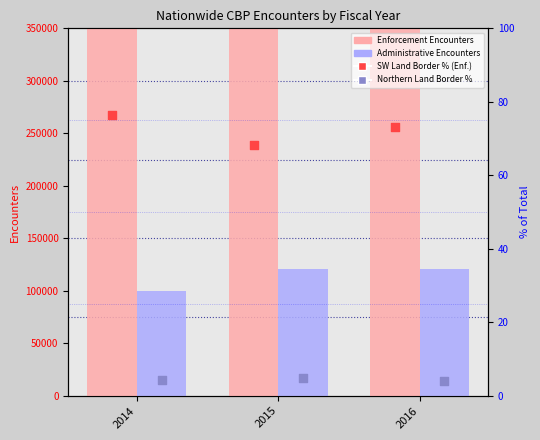

What are all the series names shown in the legend?

Enforcement Encounters, Administrative Encounters, SW Land Border % (Enforcement), Northern Land Border %